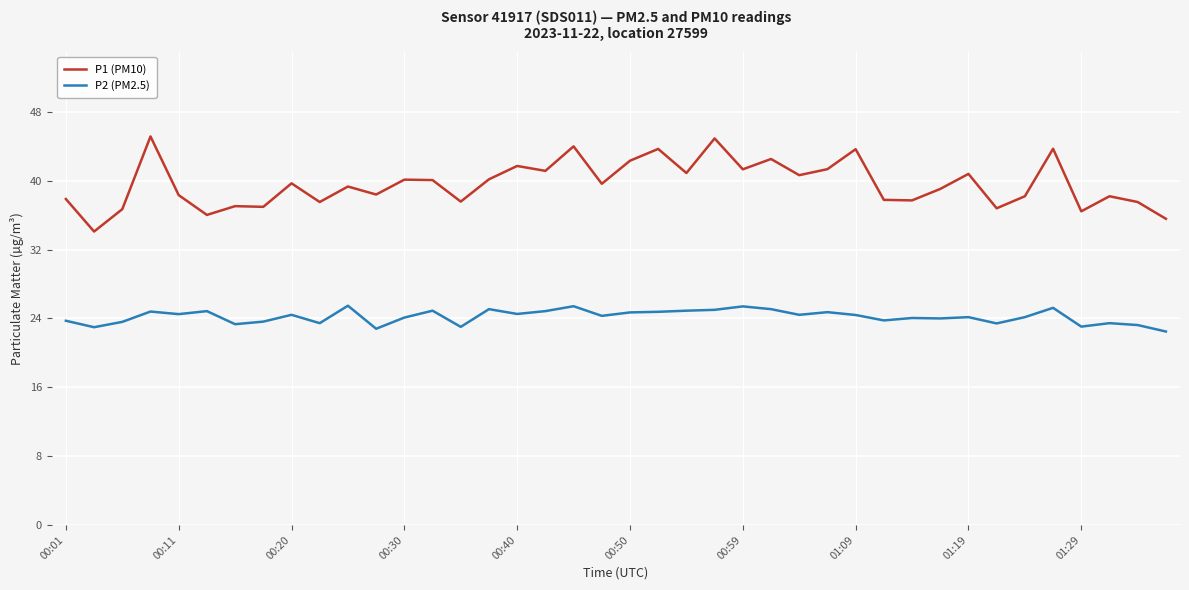

True or false: P1 (PM10) and P2 (PM2.5) cross at least once.

False